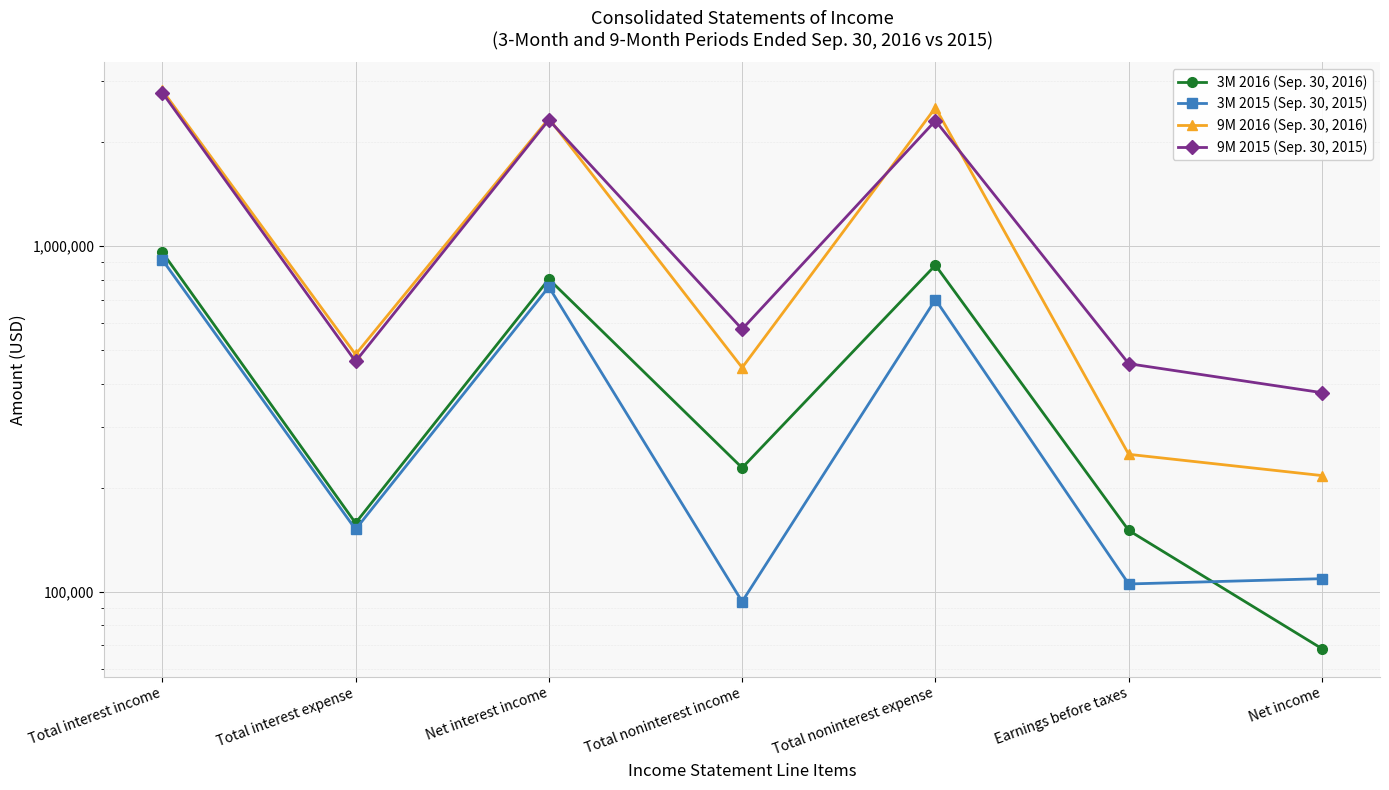

What is the difference between the maximum and second lowest values in the 9M 2015 (Sep. 30, 2015) series?

2327017